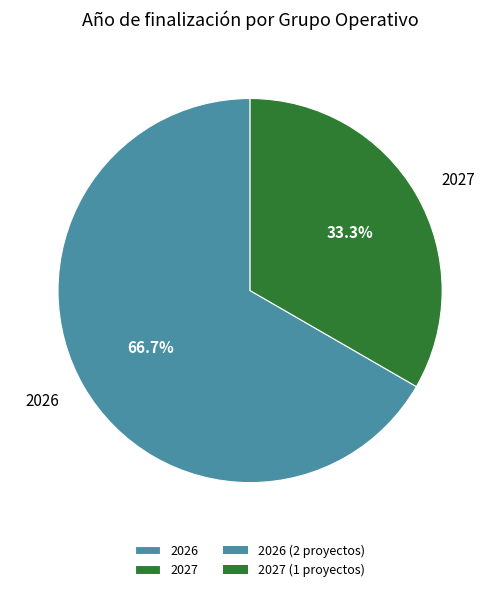

What is the largest slice in the pie chart?

2026